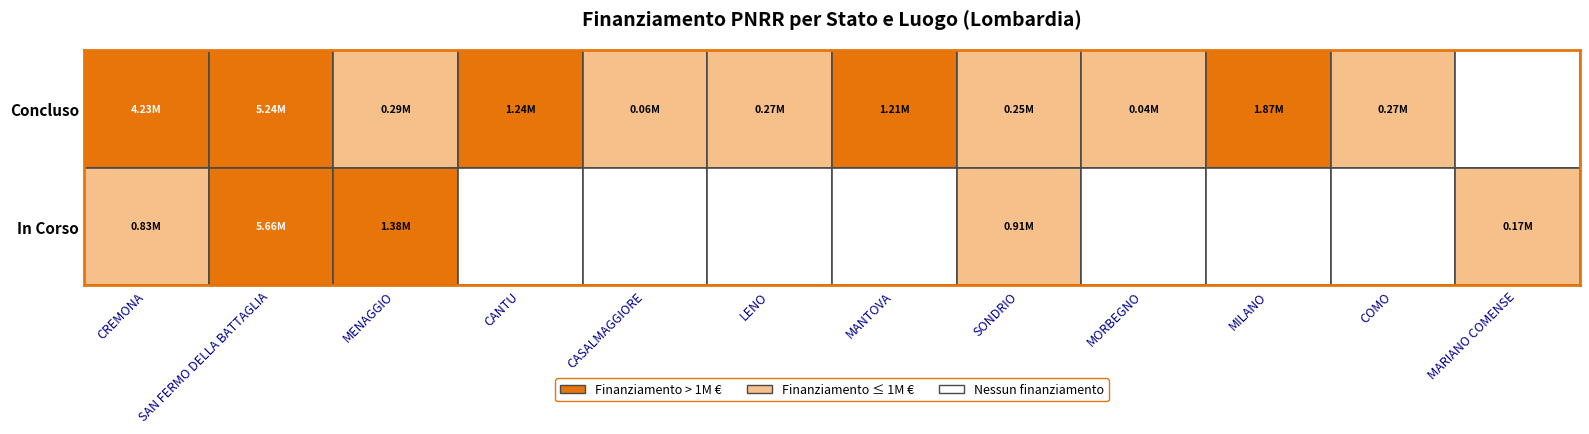

At which label does Concluso reach its peak?

SAN FERMO DELLA BATTAGLIA